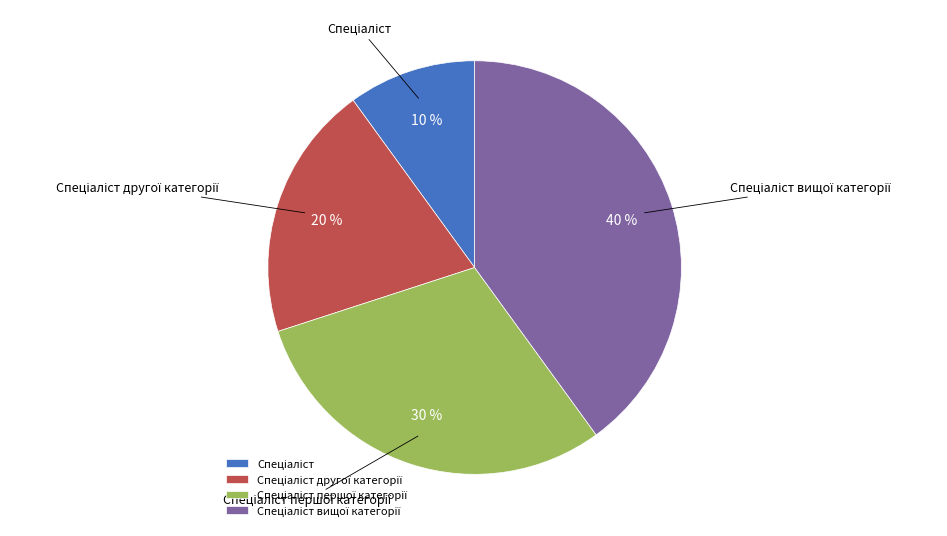

To the nearest percent, what is the average slice percentage?

25%